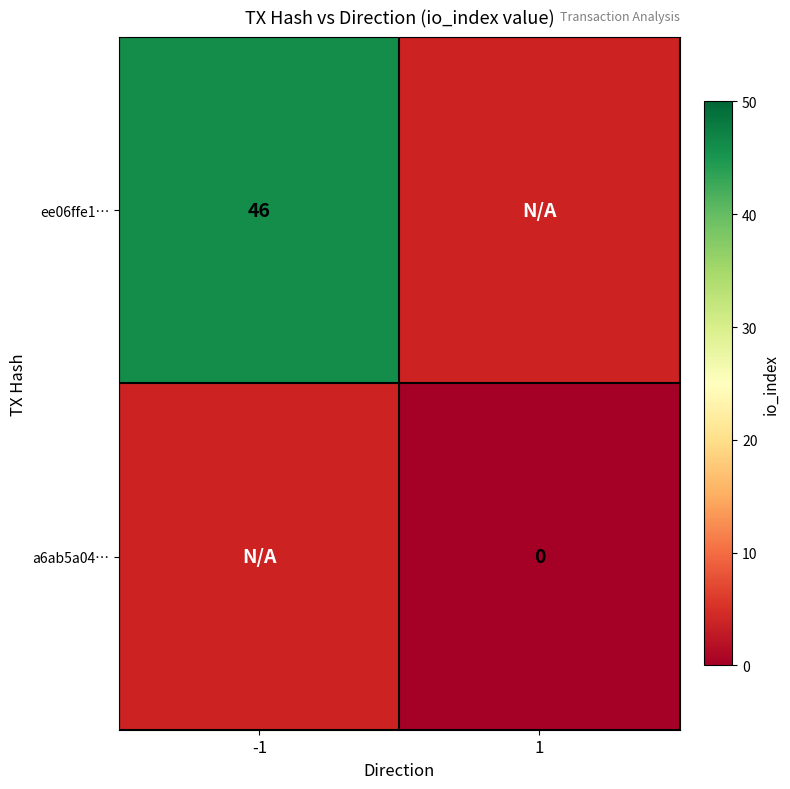

At which category does the chart reach its minimum across all series?

1